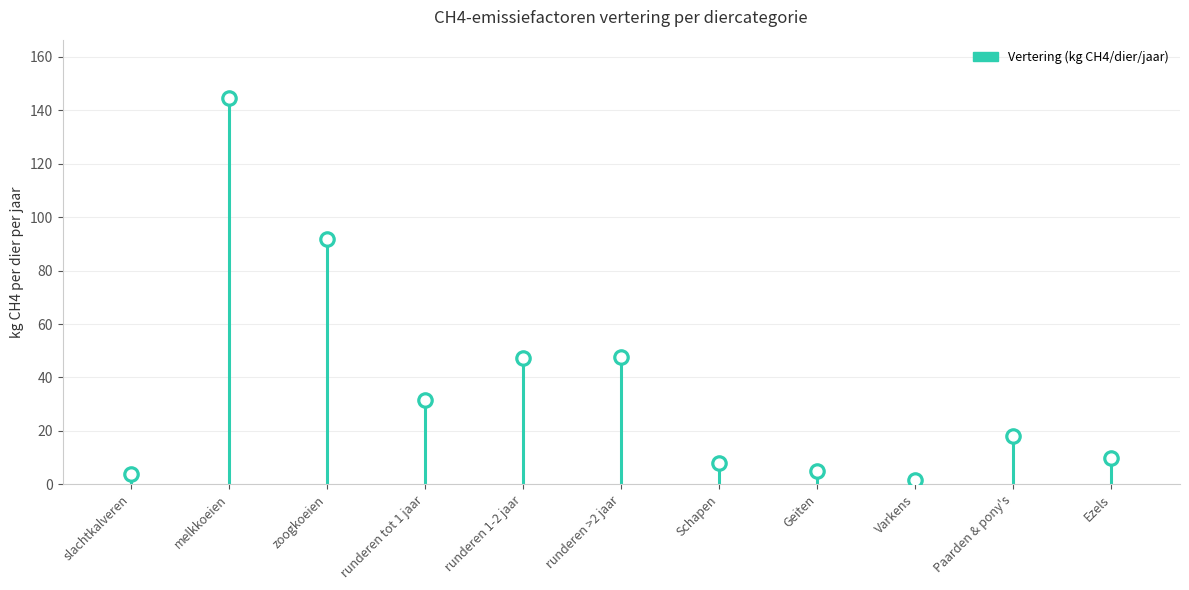

What is the change in value from Schapen to Varkens?

-6.5